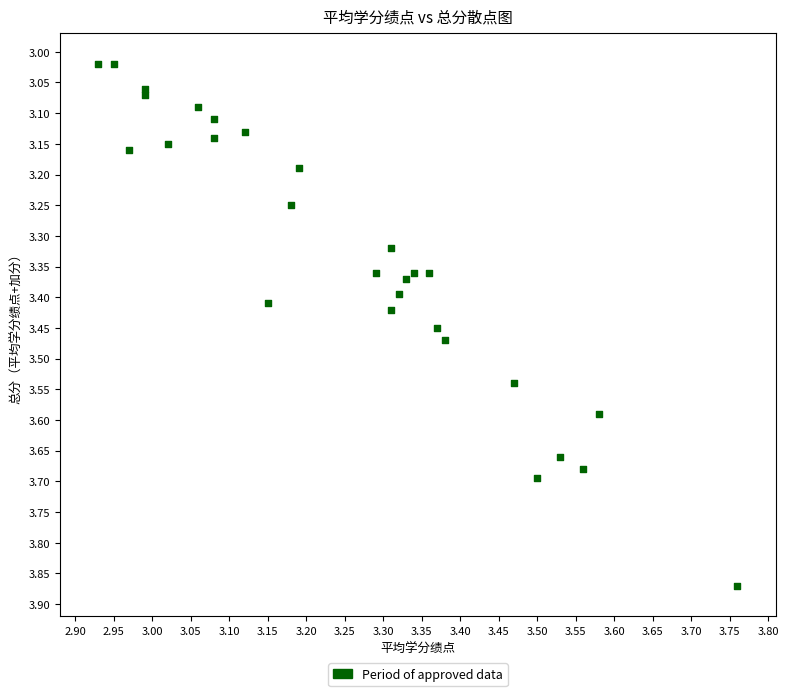

What is the range of X values (max minus min)?

0.8